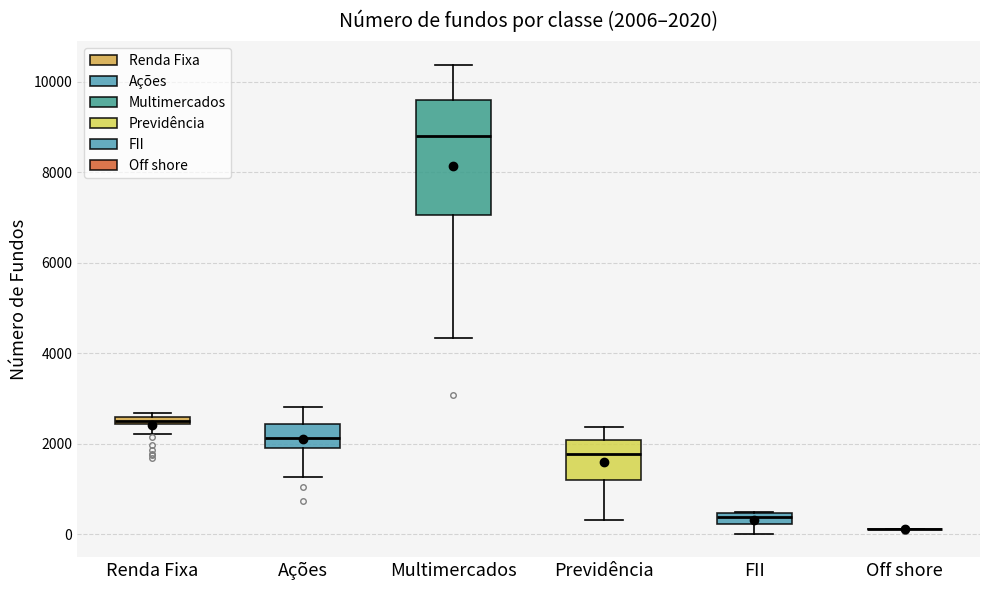

Comparing the boxes themselves (not the whiskers), which one is the tallest?

Multimercados